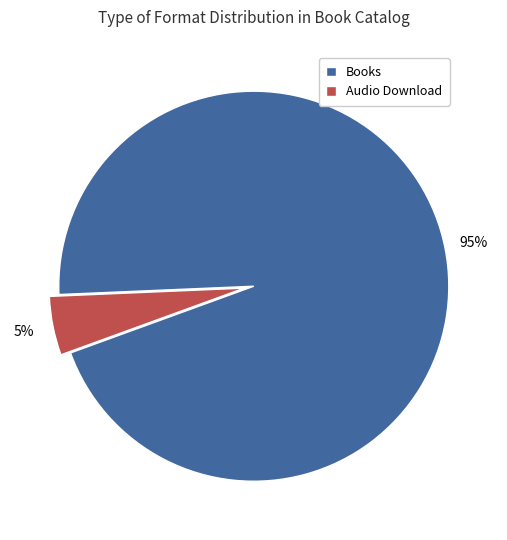

Combined, do Audio Download and Books account for over 50%?

Yes